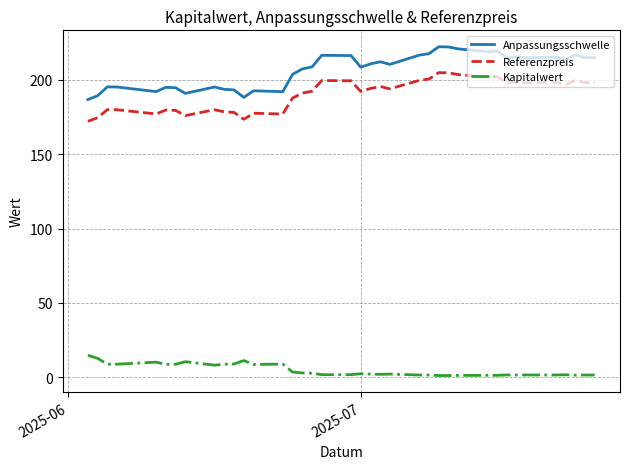

How many lines are shown in the chart?

3